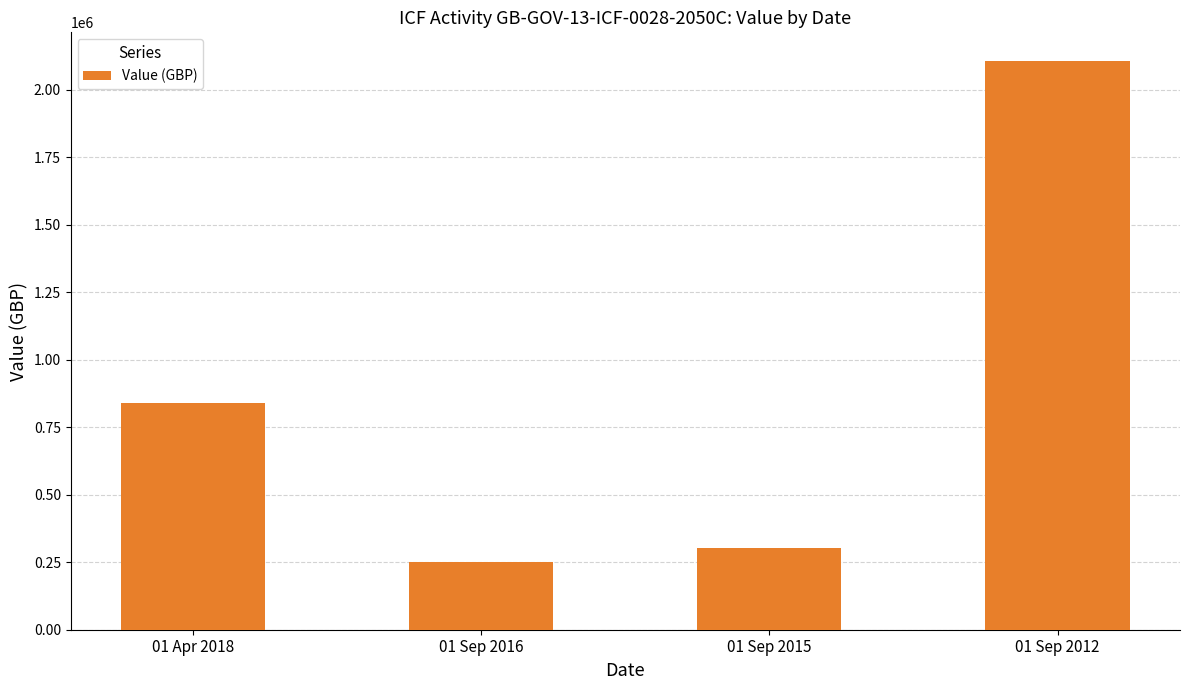

How many values are below 840000?

2